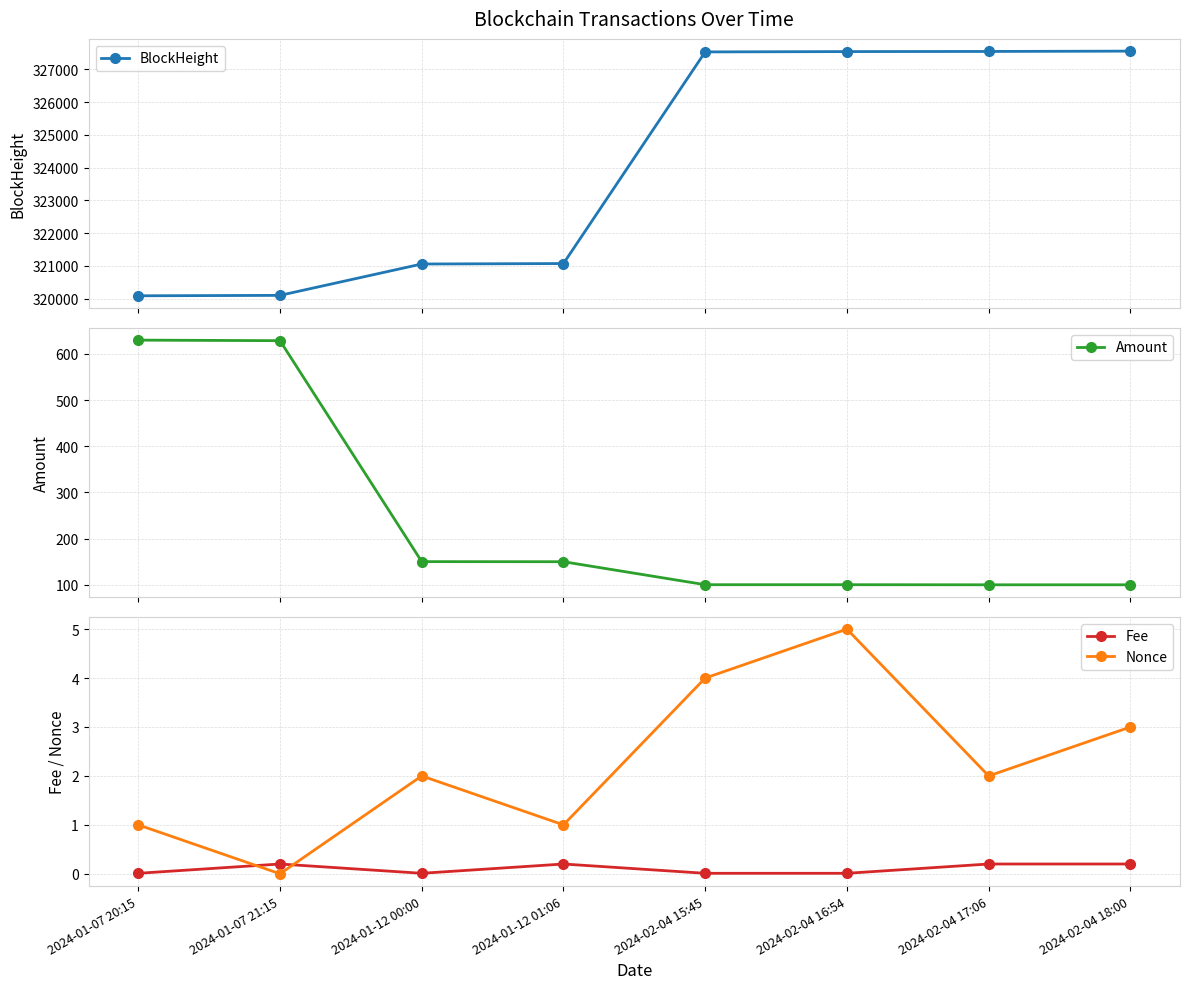

What position from the right is 2024-01-07 20:15?

8